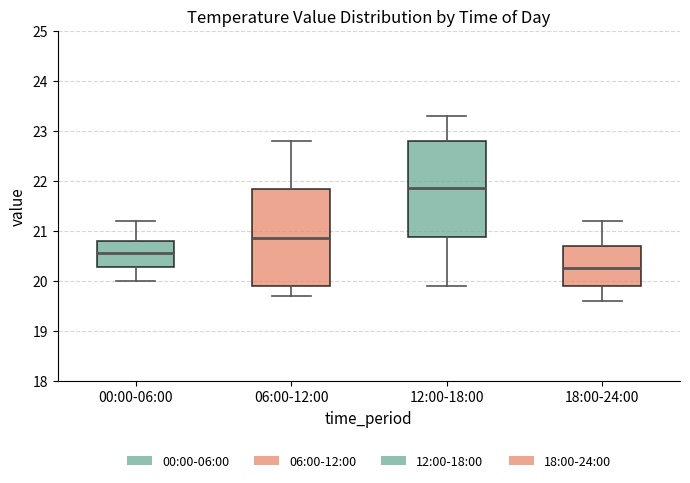

Where does the median line of the box for 06:00-12:00 sit on the y-axis? The values are not printed on the chart, so give them approximately, as read against the axis.

20.9